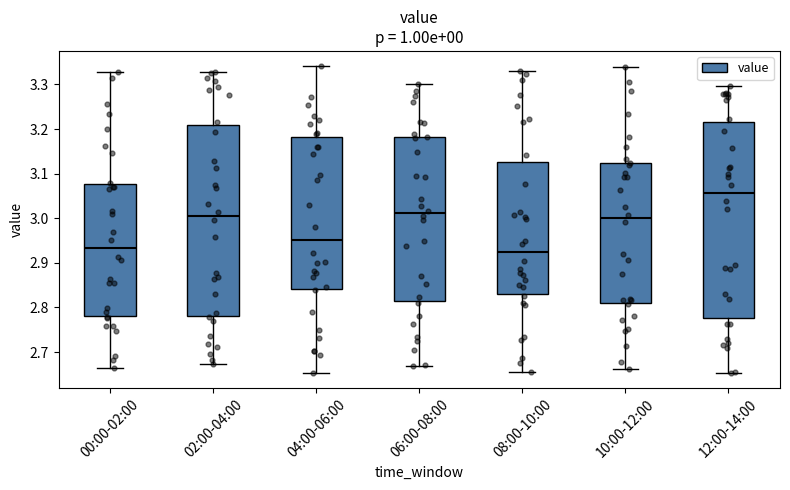

Where is the lower edge of the box for 08:00-10:00 on the y-axis? The values are not printed on the chart, so give them approximately, as read against the axis.

2.83